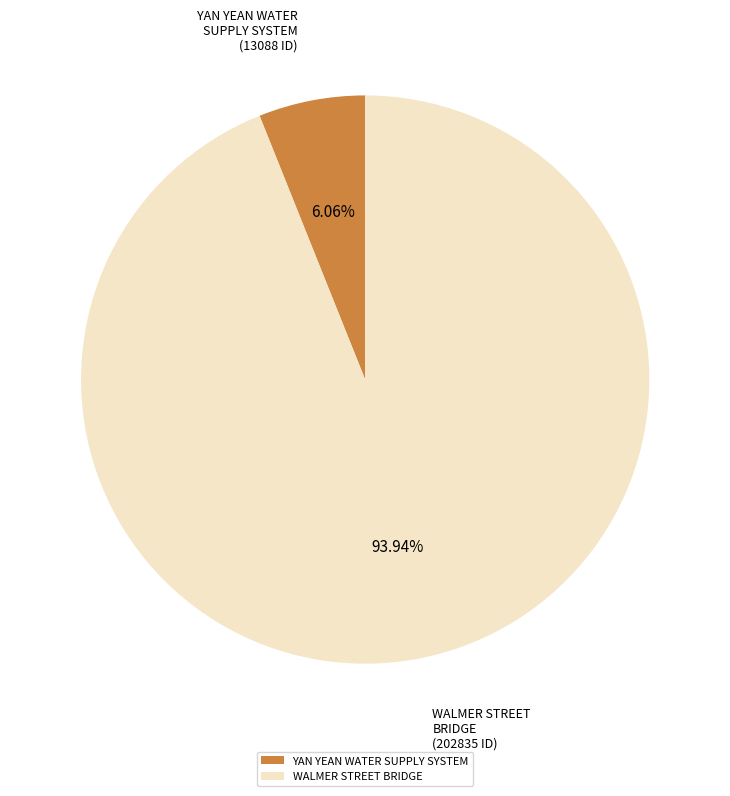

To the nearest percent, what is the combined percentage of WALMER STREET BRIDGE and YAN YEAN WATER SUPPLY SYSTEM?

100%